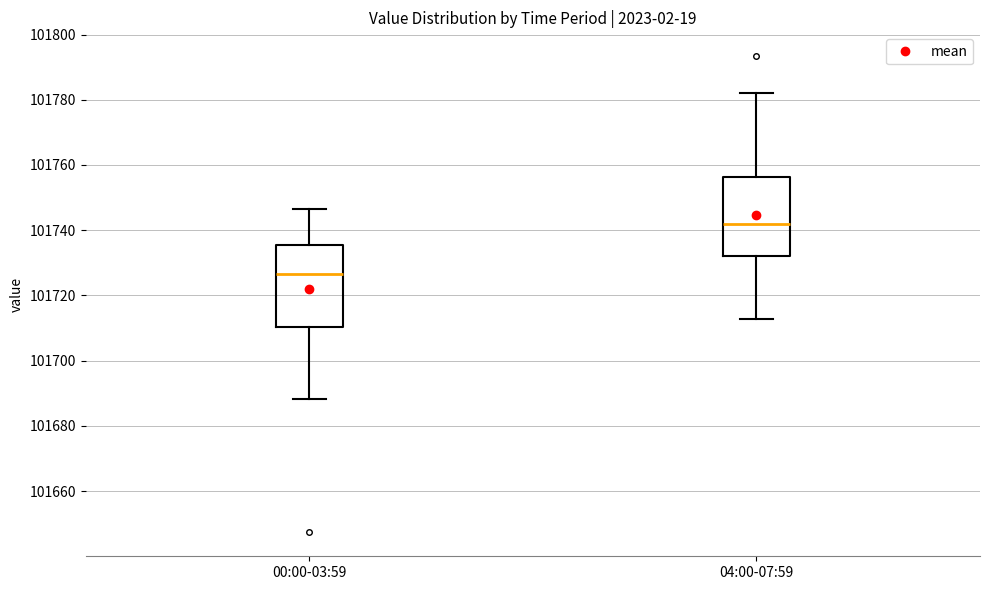

Which box has the lowest median line?

00:00-03:59